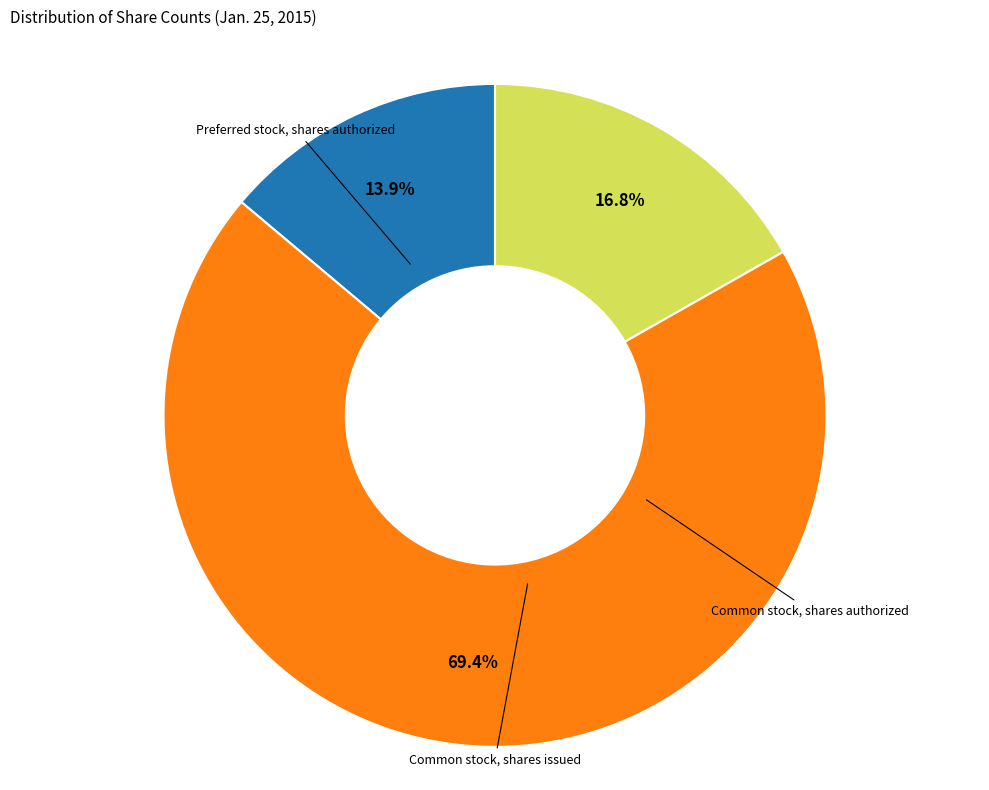

The Common stock, shares authorized slice represents 69% of the pie. True or false?

True